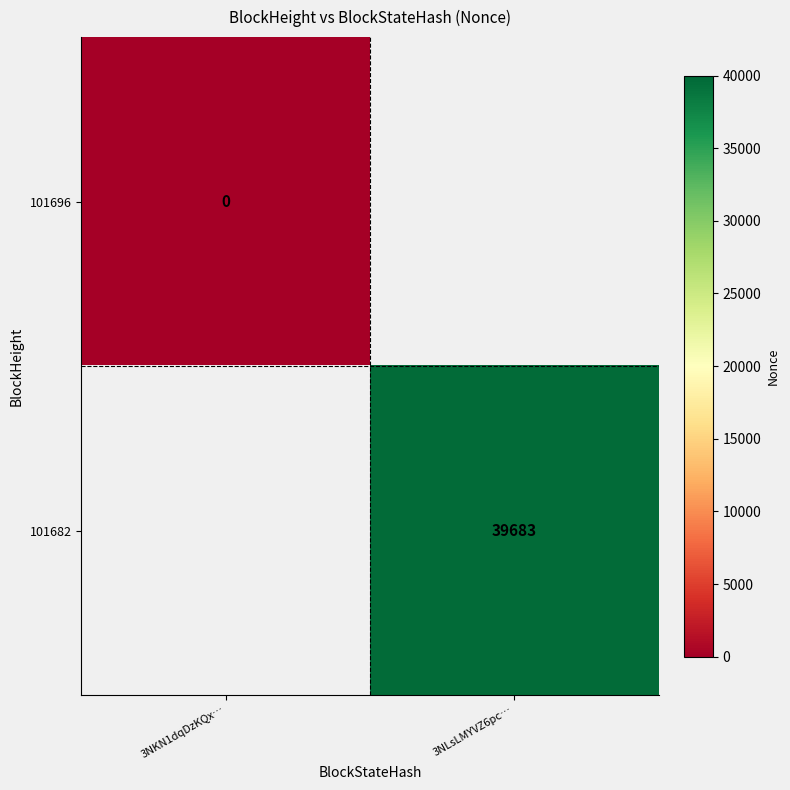

The 101682 series shows 16942 at 3NLsLMYVZ6pc…. True or false?

False